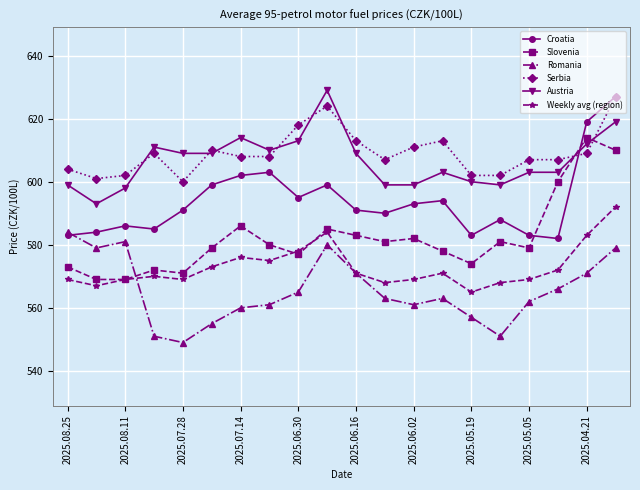

True or false: Austria and Romania intersect in this chart.

False